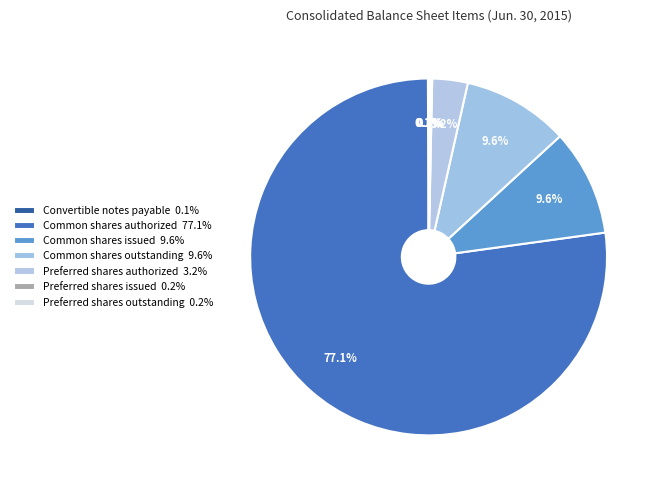

Is there a majority slice in this chart?

Yes